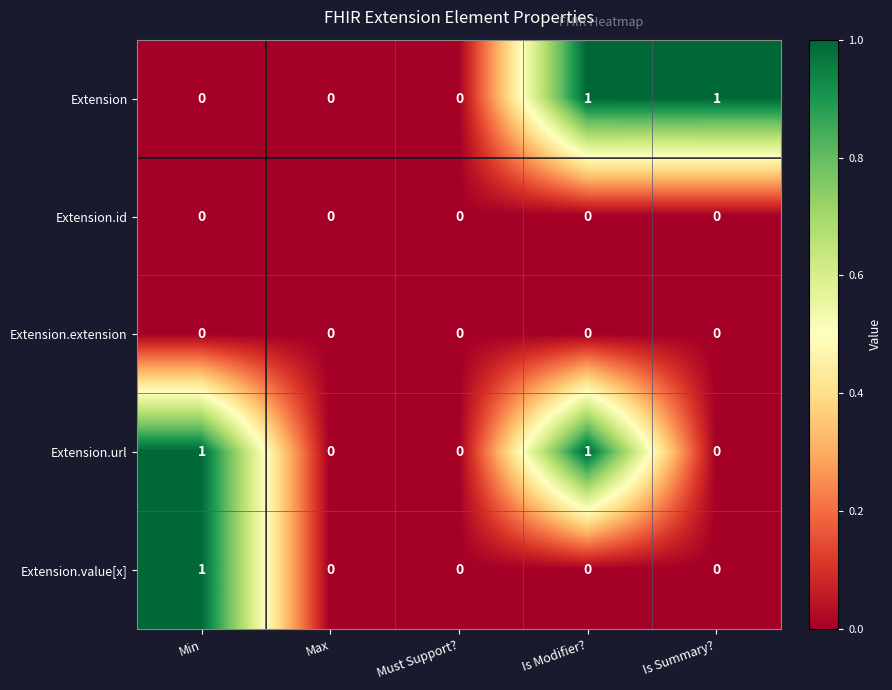

The value of Extension.value[x] at Max is -1. True or false?

False